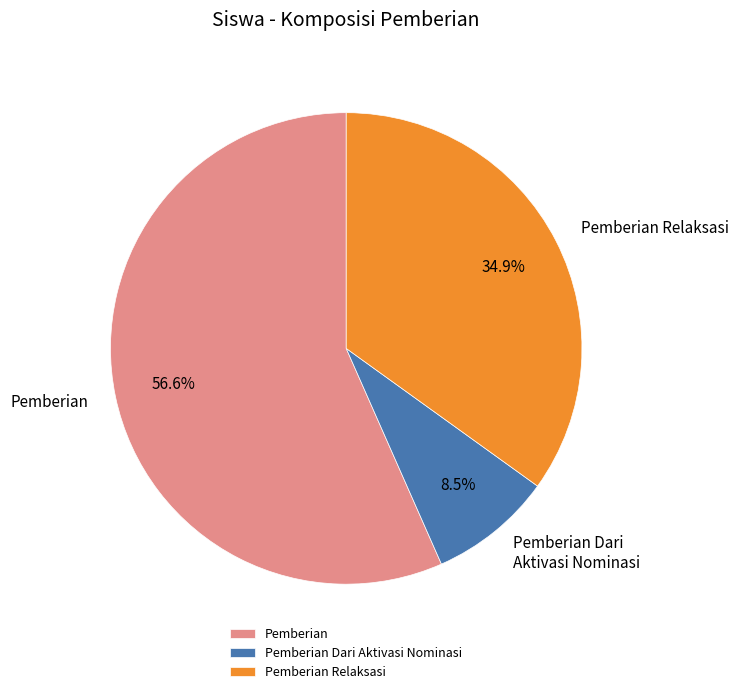

Does Pemberian represent more than half of the total?

Yes